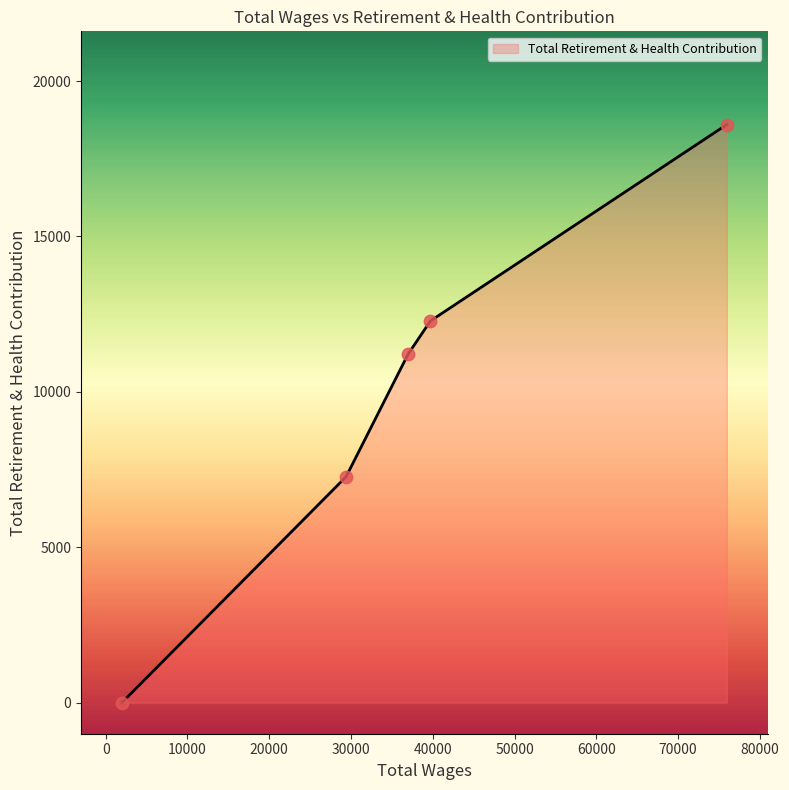

True or false: the data has more than 0 interior local peaks.

False